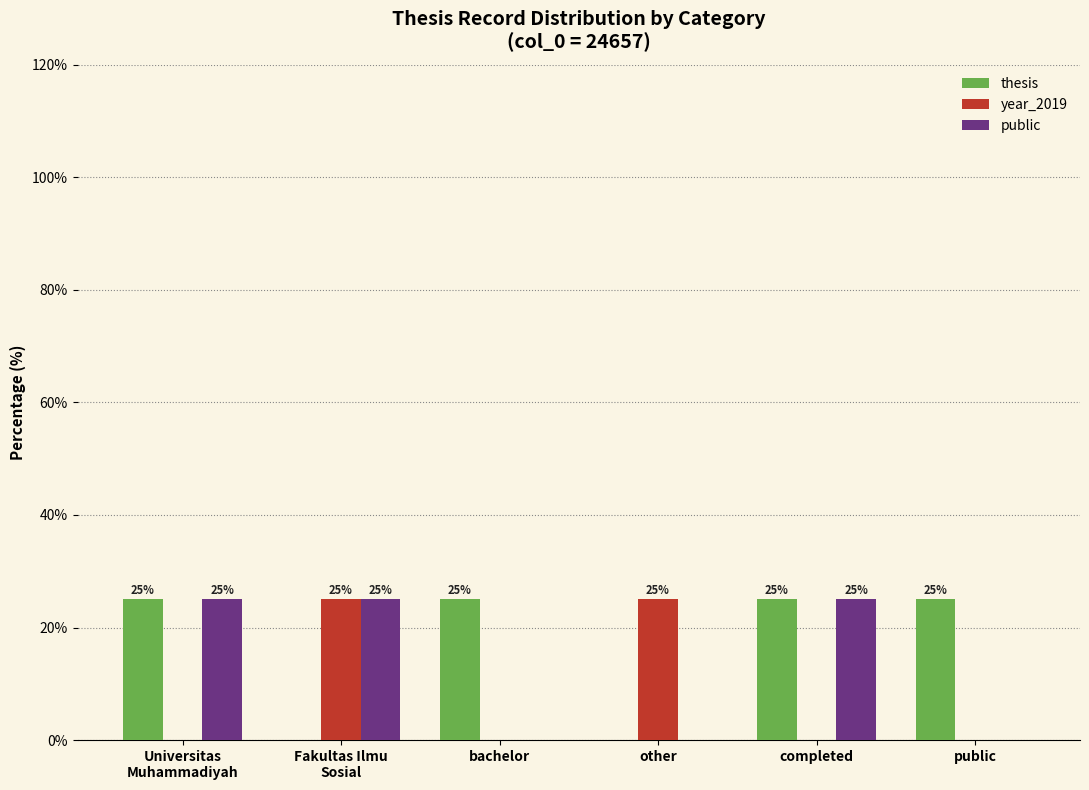

How many public values are between 0 and 25?

6